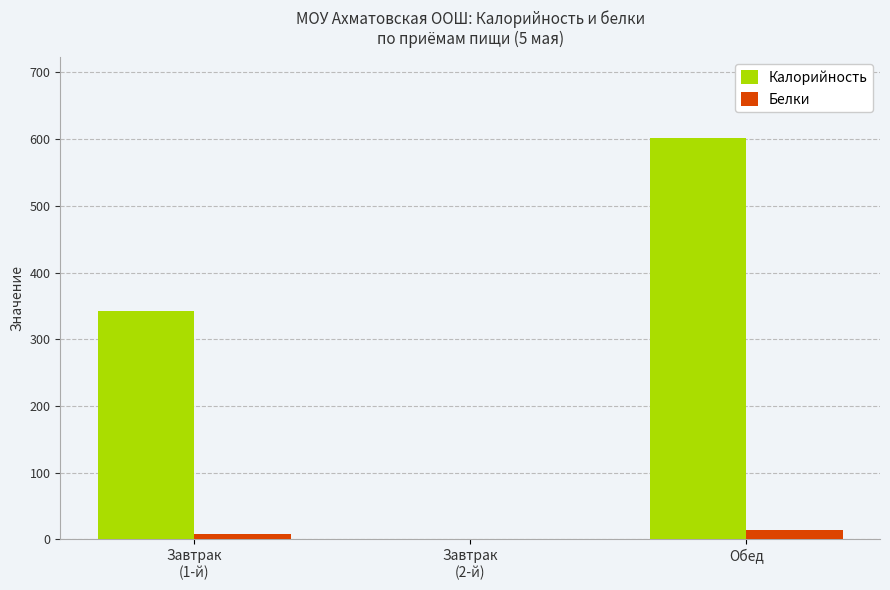

The value of Калорийность at Обед is 161.3. True or false?

False